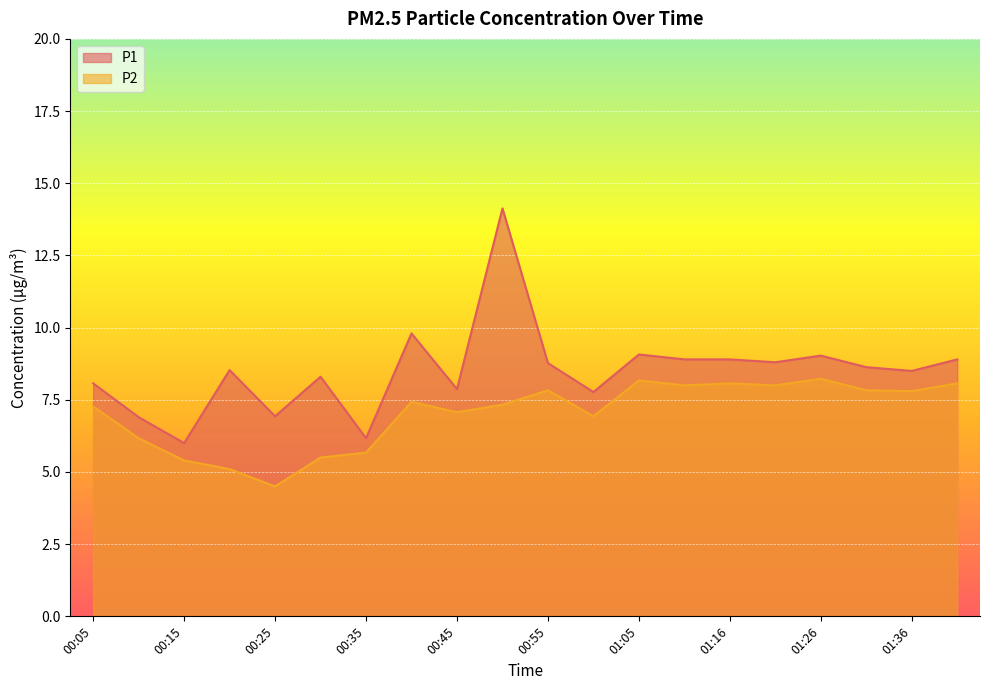

Which series changed the most between 00:50 and 01:16?

P1